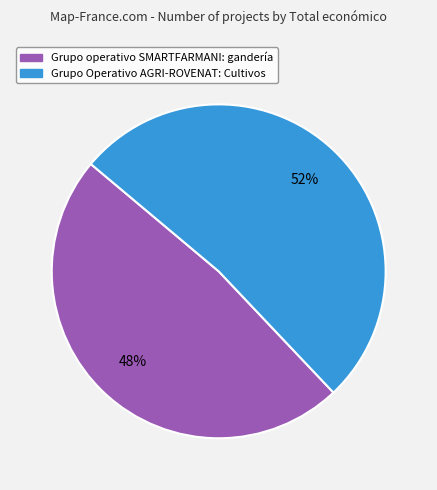

Does Grupo Operativo AGRI-ROVENAT: Cultivos account for over 50% of the chart?

Yes